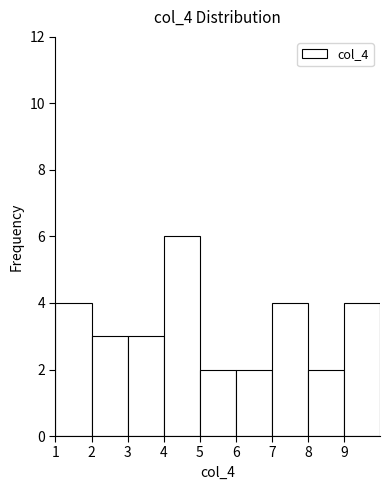

Reading left to right, list every bar in this chart as the range it spans on the x-axis followed by its height. The values are not printed on the chart, so give them approximately, as read against the axis.

1 to 2: 4
2 to 3: 3
3 to 4: 3
4 to 5: 6
5 to 6: 2
6 to 7: 2
7 to 8: 4
8 to 9: 2
9 to 10: 4